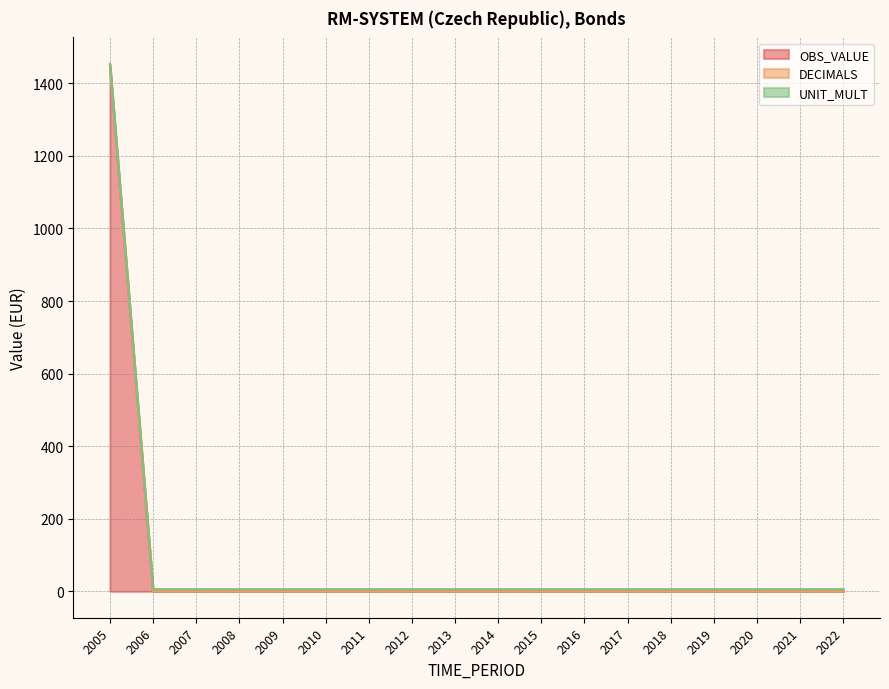

What is the maximum value shown in the chart?

1447.7